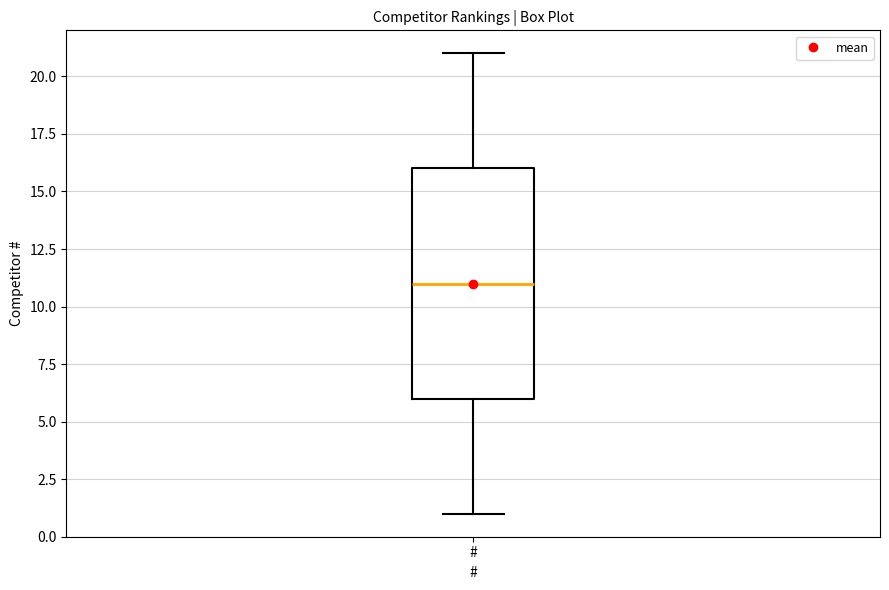

Where does the median line of the box for # sit on the y-axis? The values are not printed on the chart, so give them approximately, as read against the axis.

11